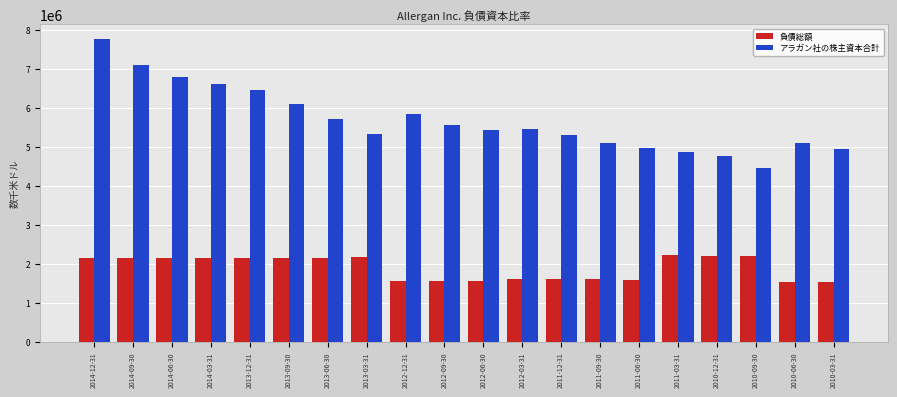

What is the difference between the maximum and minimum values in the アラガン社の株主資本合計 series?

3293500